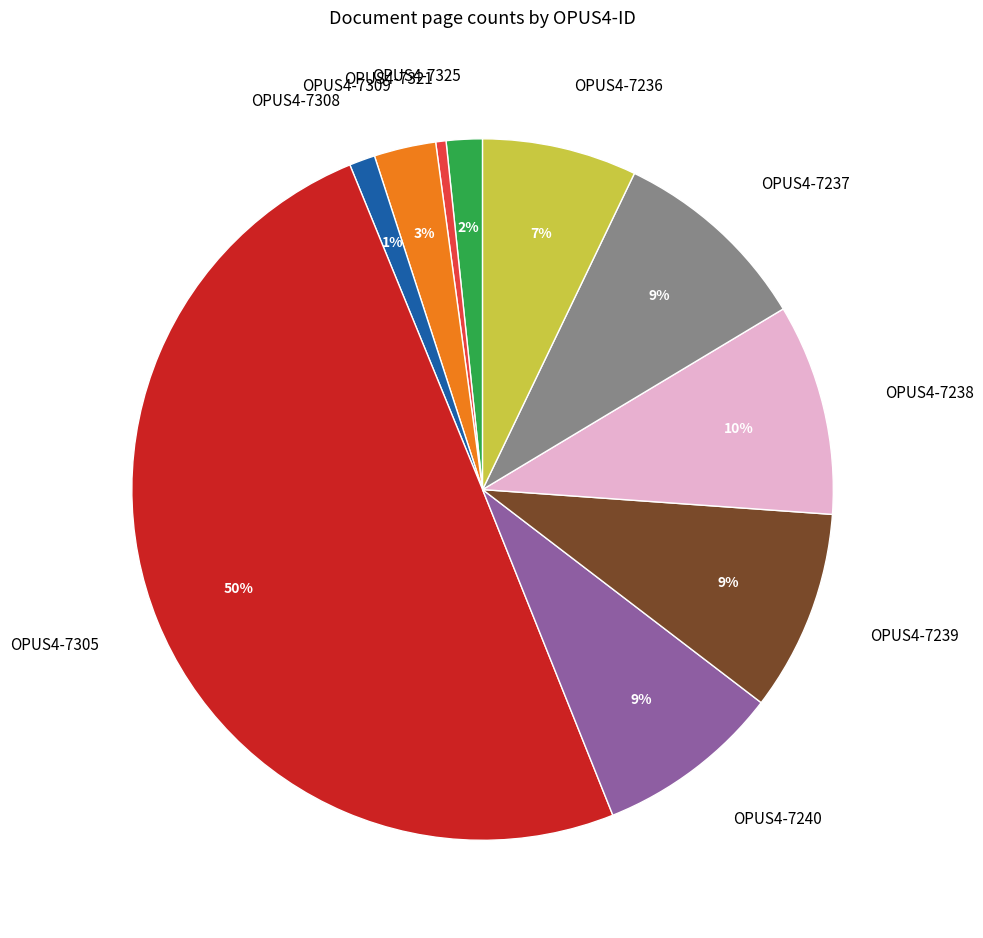

Is it true that OPUS4-7240 is 1% of the pie?

False